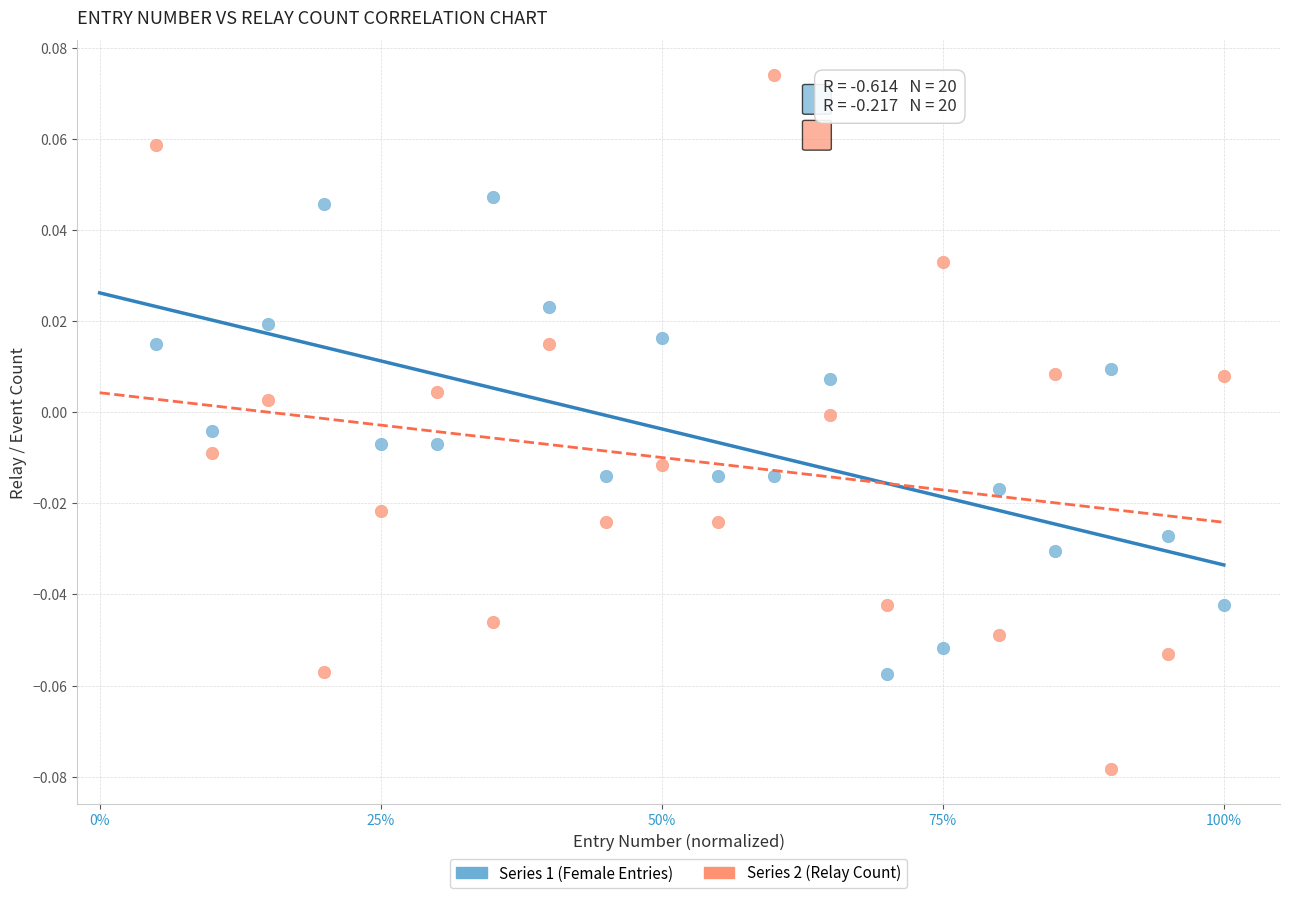

Which series reaches the maximum Y coordinate?

Series 2 (Relay Count)